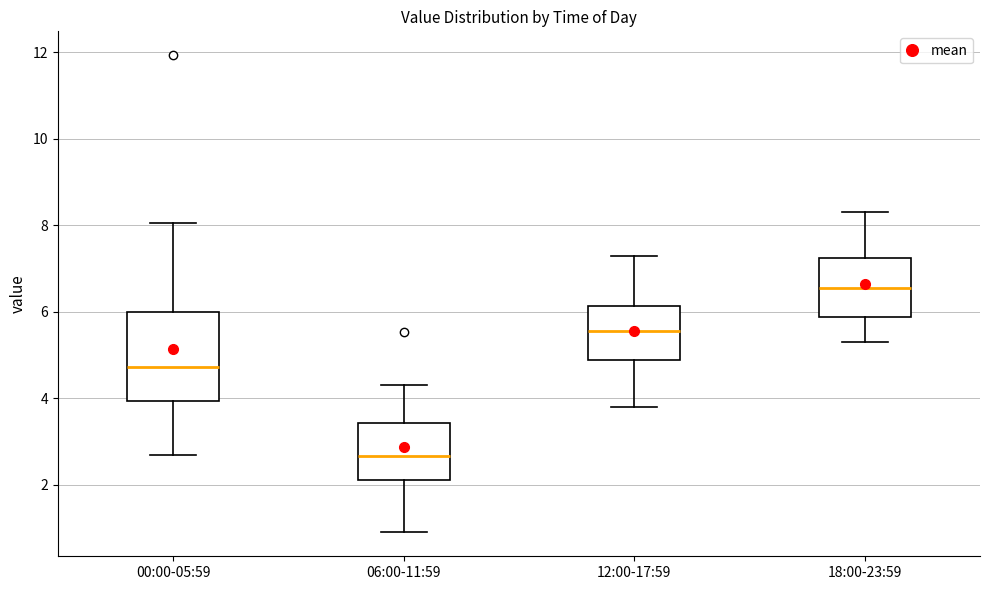

Reading left to right, read every box against the y-axis: the position of its median line, the range the box covers, and the ends of its whiskers. The values are not printed on the chart, so give them approximately, as read against the axis.

00:00-05:59: median 4.8, box 4.0 to 6.0, whiskers 2.8 to 8.0
06:00-11:59: median 2.6, box 2.2 to 3.4, whiskers 1.0 to 4.4
12:00-17:59: median 5.6, box 4.8 to 6.2, whiskers 3.8 to 7.4
18:00-23:59: median 6.6, box 5.8 to 7.2, whiskers 5.4 to 8.4